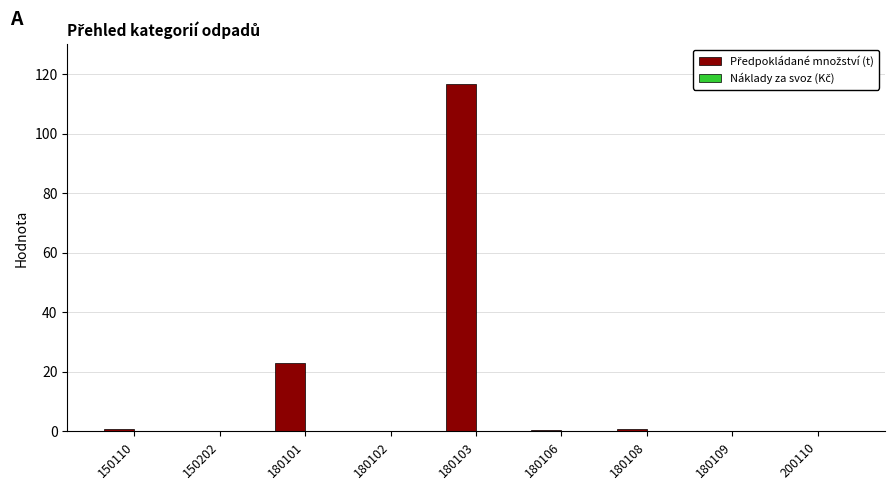

The chart shows a value of 0.8 at 150110. True or false?

True